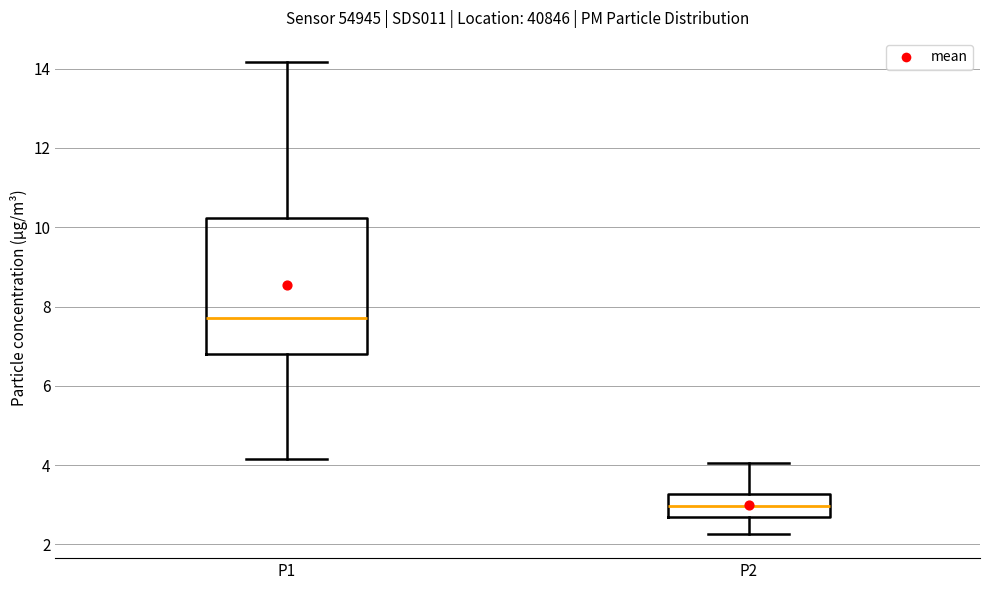

Comparing the boxes themselves (not the whiskers), which one is the tallest?

P1